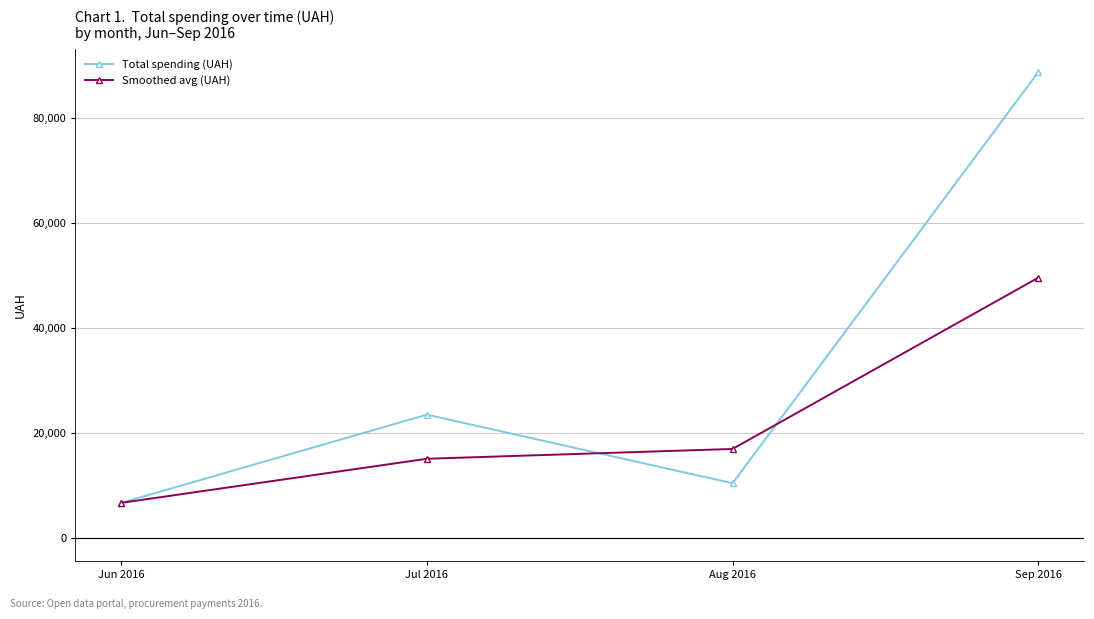

After their last crossing, which series has the higher values: Smoothed avg (UAH) or Total spending (UAH)?

Total spending (UAH)